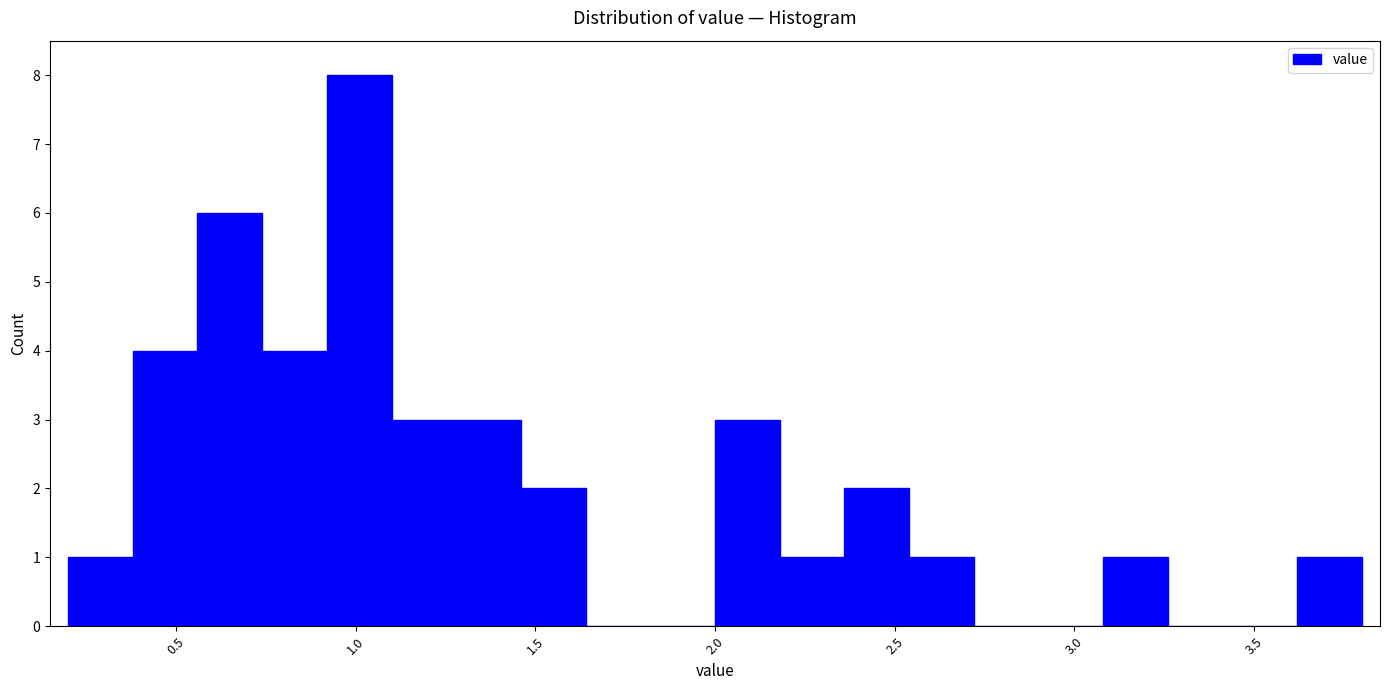

Read against the x-axis, roughly where is the centre of the tallest bar?

1.00